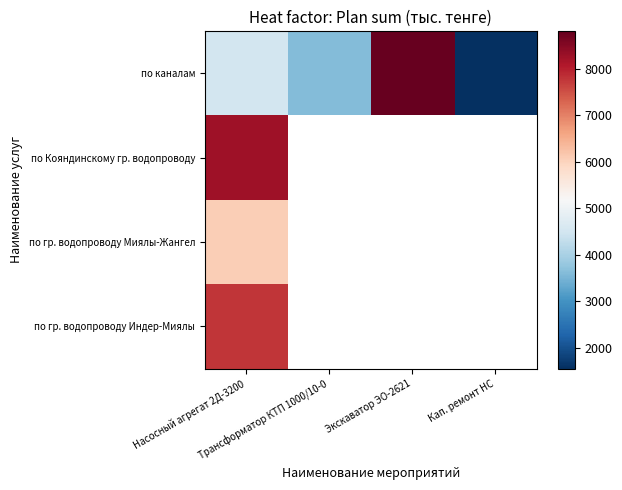

Where does the по каналам series first go above 4500?

Экскаватор ЭО-2621